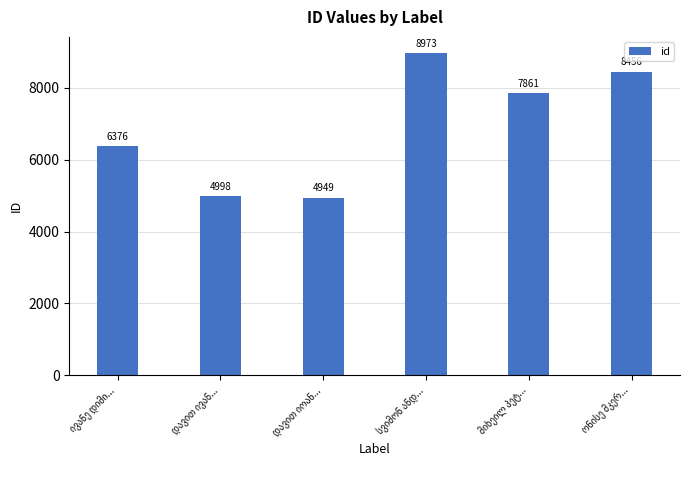

How many bars are there in total?

6